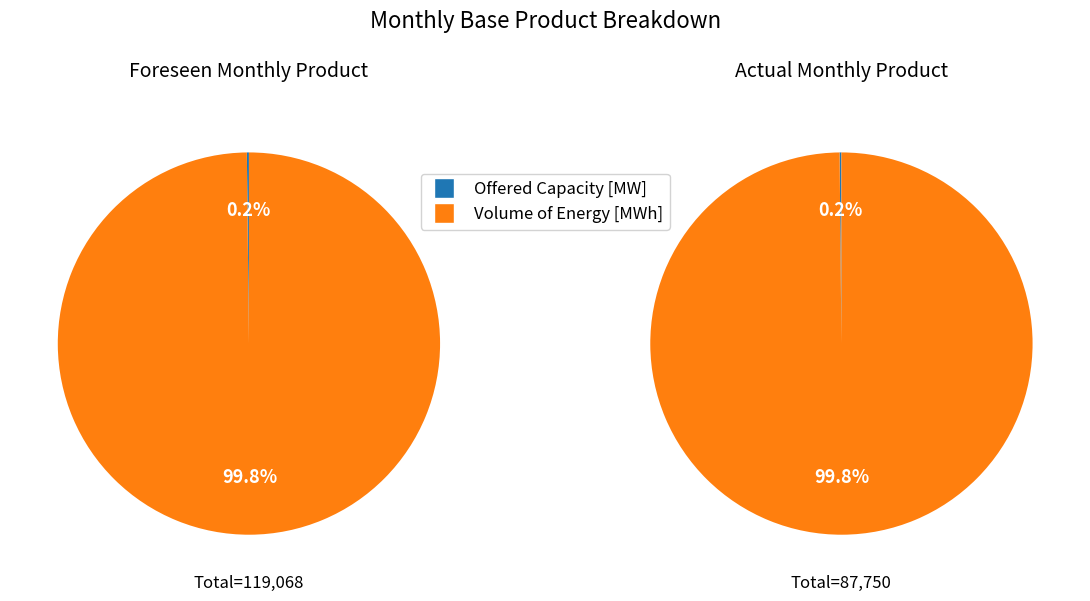

Count the number of slices in the pie.

2